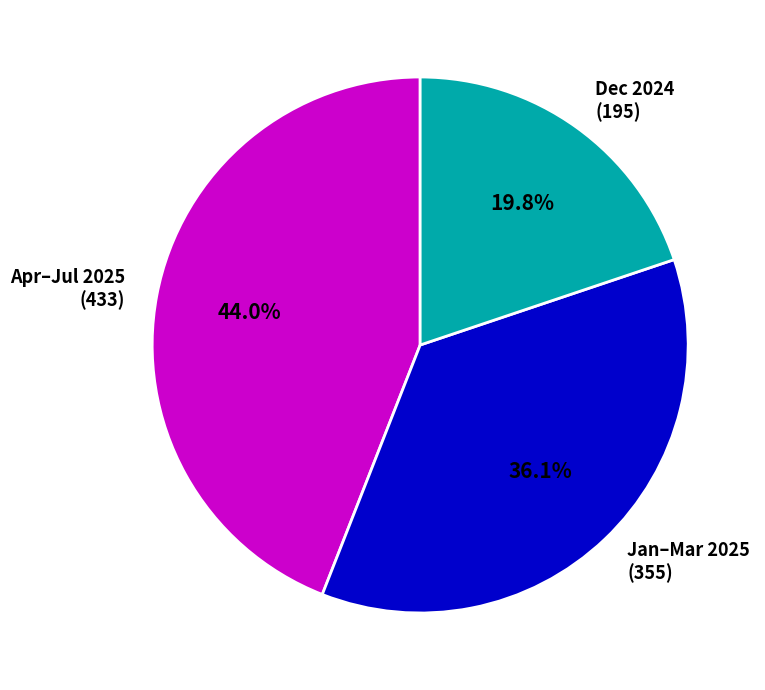

What is the ratio of the value at Dec 2024 (195) to the value at Apr–Jul 2025 (433)?

0.5